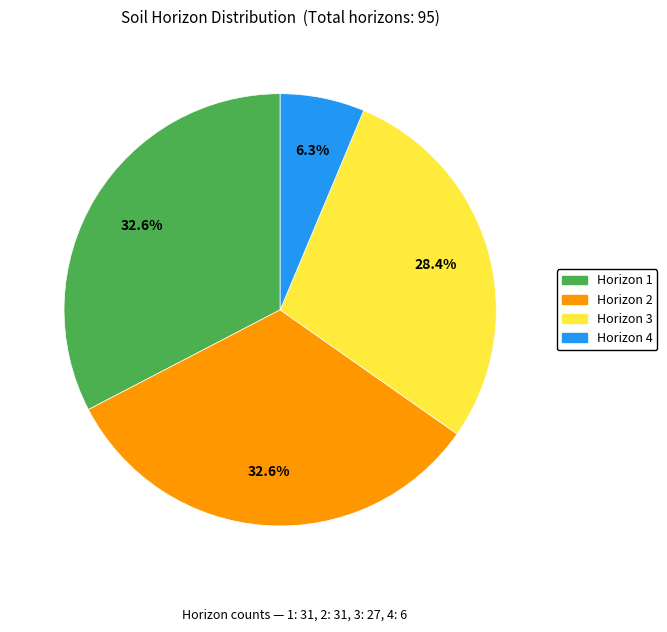

Which slice is the smallest?

Horizon 4